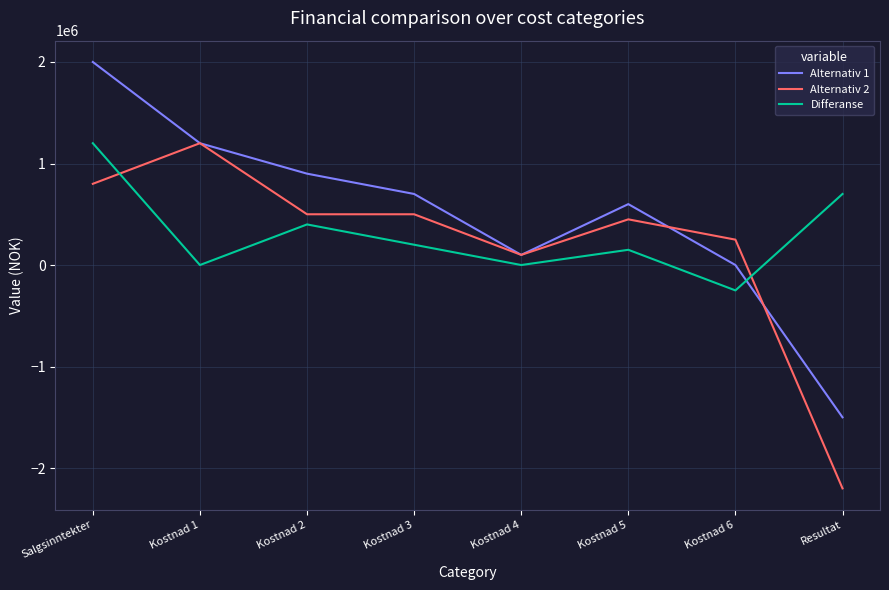

Reading right to left, extract all data points from this chart.

Alternativ 1: -1500000	0	600000	100000	700000	900000	1200000	2000000
Alternativ 2: -2200000	250000	450000	100000	500000	500000	1200000	800000
Differanse: 700000	-250000	150000	0	200000	400000	0	1200000